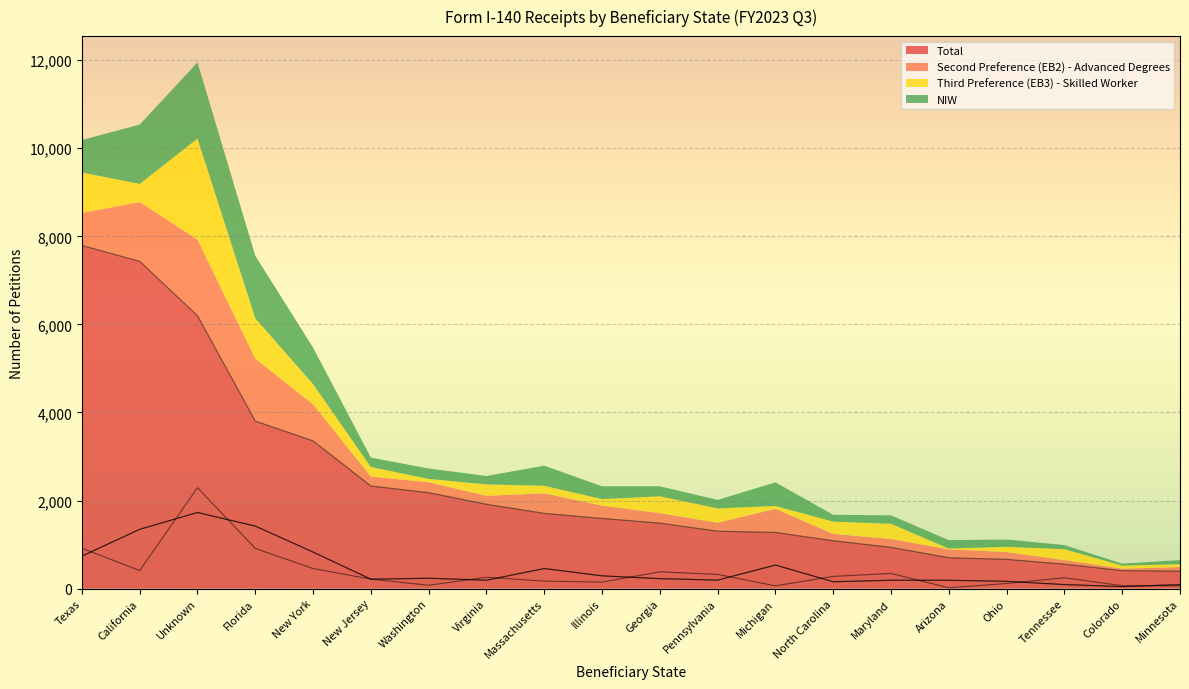

At how many categories does at least one series exceed 5267?

3